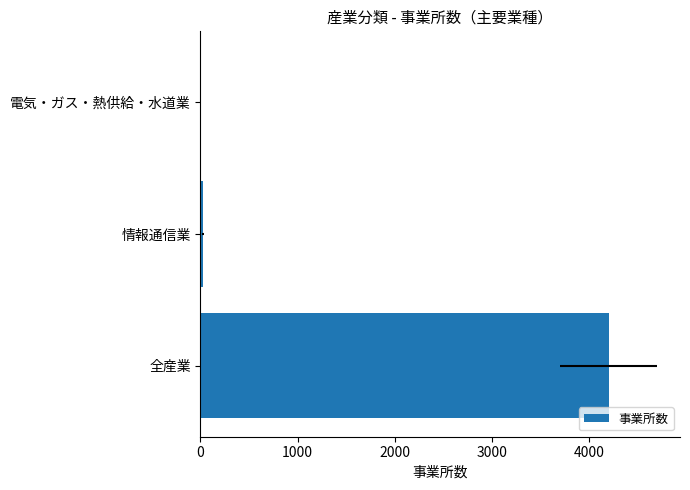

What is the greatest value displayed?

4197